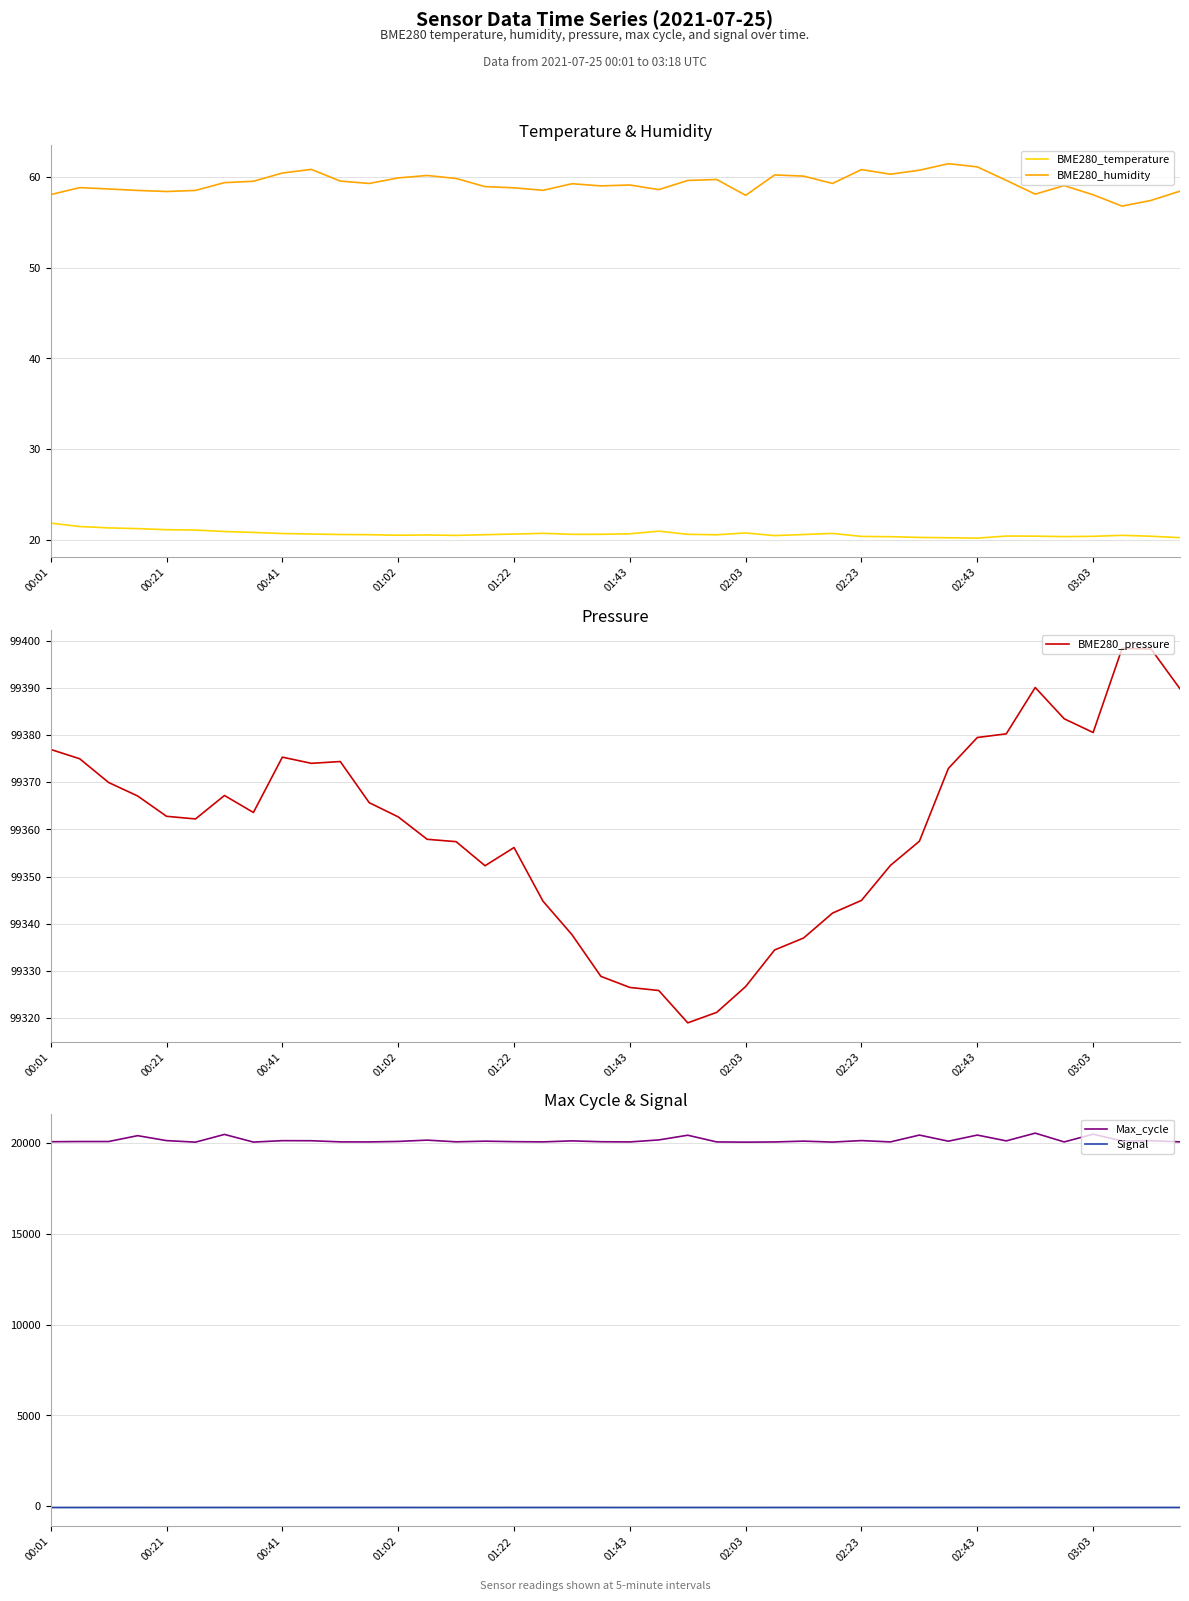

At which category does BME280_temperature reach its first local peak?

13